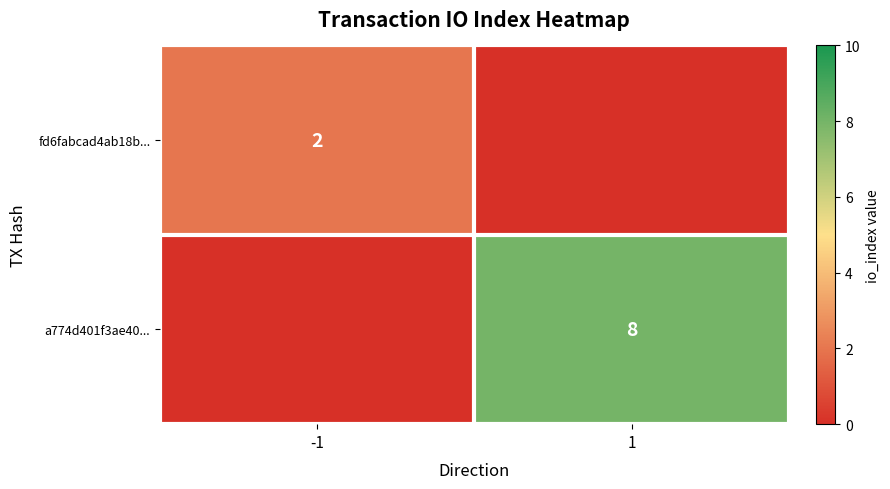

Is it true that a774d401f3ae40... equals 3 at 1?

False